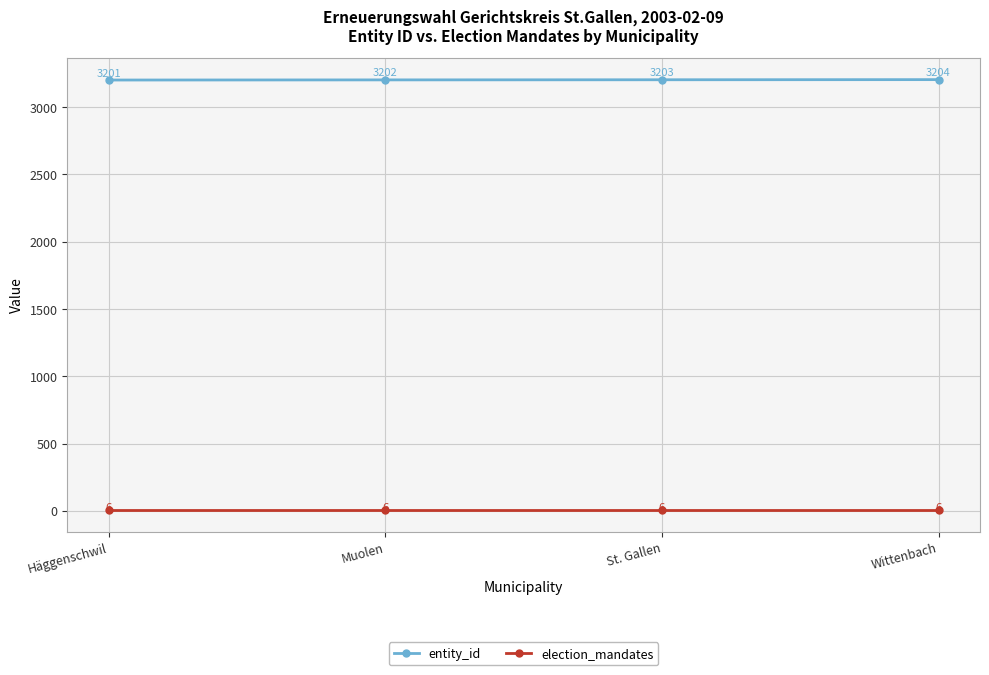

List the series in order of their peak value, highest first.

entity_id, election_mandates